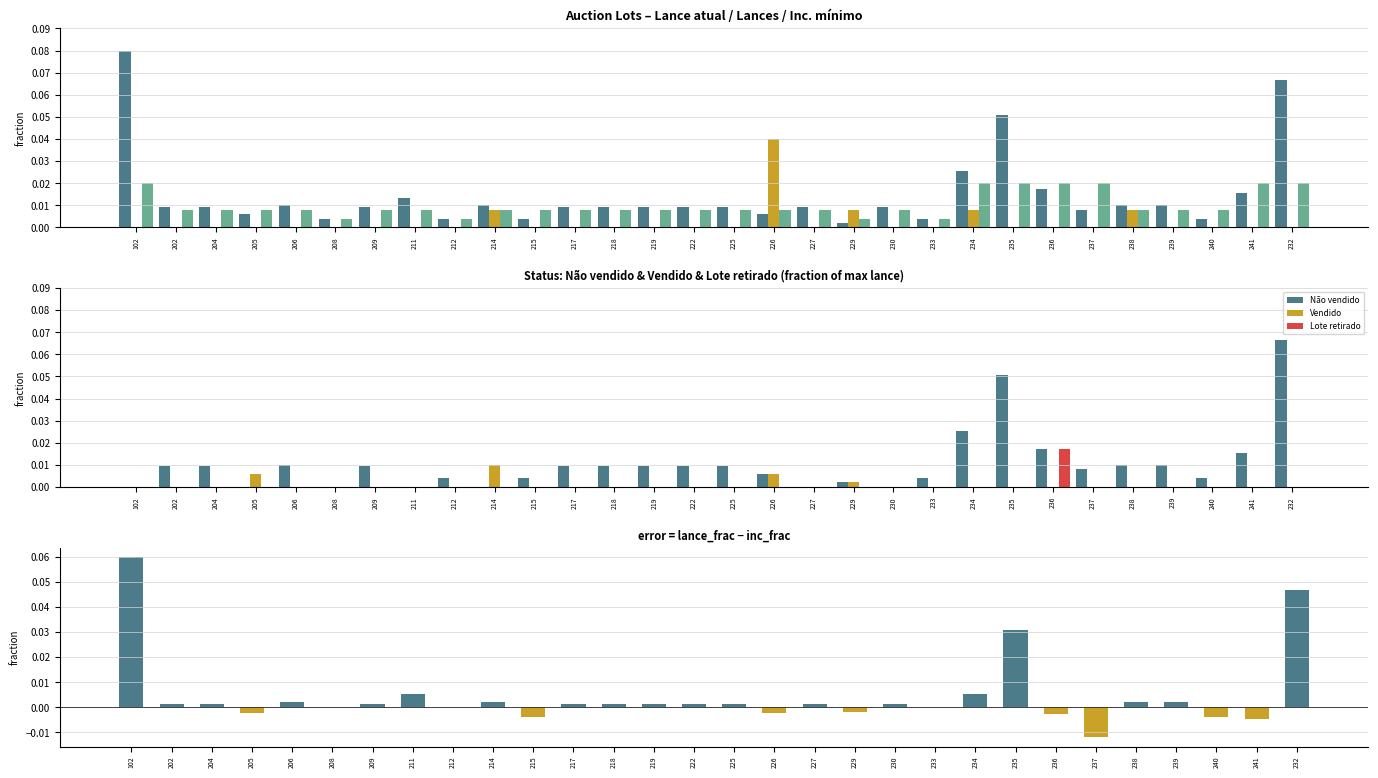

Which series has the widest spread of values?

Lance atual